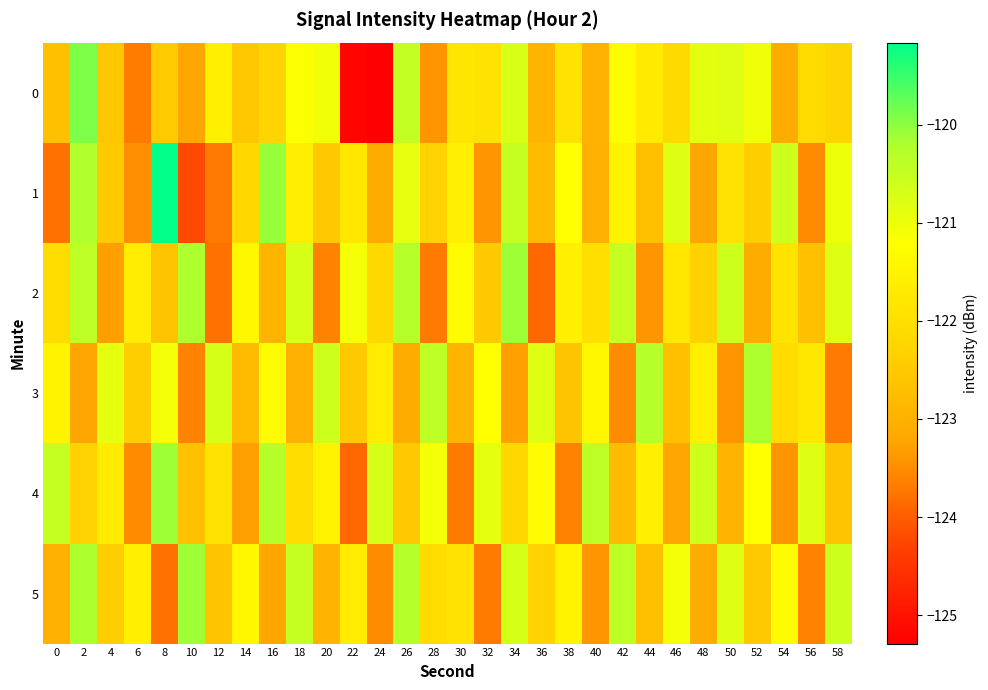

Reading left to right, transcribe all the data shown in this chart.

0: 0=-122.7	2=-119.9	4=-122.6	6=-123.7	8=-122.5	10=-123.2	12=-121.6	14=-122.5	16=-122.3	18=-121.2	20=-121.0	22=-125.2	24=-125.3	26=-120.5	28=-123.4	30=-121.8	32=-121.9	34=-120.7	36=-122.9	38=-121.9	40=-123.0	42=-121.3	44=-121.7	46=-122.1	48=-120.9	50=-120.8	52=-121.0	54=-123.1	56=-122.1	58=-122.3
1: 0=-123.8	2=-120.3	4=-122.4	6=-123.5	8=-119.2	10=-124.2	12=-123.7	14=-122.2	16=-120.1	18=-121.7	20=-122.5	22=-121.8	24=-123.1	26=-120.9	28=-122.3	30=-121.6	32=-123.4	34=-120.5	36=-122.8	38=-121.2	40=-123.0	42=-121.5	44=-122.7	46=-120.8	48=-123.2	50=-121.9	52=-122.4	54=-120.6	56=-123.5	58=-121.0
2: 0=-122.1	2=-120.4	4=-123.3	6=-121.7	8=-122.6	10=-120.2	12=-123.8	14=-121.4	16=-122.9	18=-120.7	20=-123.6	22=-121.1	24=-122.2	26=-120.3	28=-123.7	30=-121.3	32=-122.5	34=-120.1	36=-123.9	38=-121.6	40=-122.0	42=-120.5	44=-123.4	46=-121.8	48=-122.3	50=-120.6	52=-123.1	54=-121.9	56=-122.7	58=-120.8
3: 0=-121.5	2=-123.2	4=-120.9	6=-122.4	8=-121.1	10=-123.6	12=-120.7	14=-122.8	16=-121.3	18=-123.0	20=-120.6	22=-122.5	24=-121.7	26=-123.1	28=-120.4	30=-122.9	32=-121.2	34=-123.3	36=-120.8	38=-122.6	40=-121.4	42=-123.5	44=-120.3	46=-122.7	48=-121.6	50=-123.4	52=-120.2	54=-122.1	56=-121.8	58=-123.7
4: 0=-120.5	2=-122.3	4=-121.7	6=-123.5	8=-120.1	10=-122.7	12=-121.9	14=-123.3	16=-120.3	18=-122.1	20=-121.5	22=-123.9	24=-120.7	26=-122.5	28=-121.1	30=-123.7	32=-120.9	34=-122.2	36=-121.3	38=-123.6	40=-120.4	42=-122.8	44=-121.6	46=-123.2	48=-120.6	50=-122.9	52=-121.2	54=-123.4	56=-120.8	58=-122.6
5: 0=-123.0	2=-120.2	4=-122.4	6=-121.6	8=-123.8	10=-120.1	12=-122.6	14=-121.4	16=-123.2	18=-120.5	20=-122.9	22=-121.7	24=-123.5	26=-120.3	28=-122.1	30=-121.9	32=-123.7	34=-120.7	36=-122.3	38=-121.5	40=-123.4	42=-120.4	44=-122.7	46=-121.1	48=-123.1	50=-120.8	52=-122.5	54=-121.3	56=-123.6	58=-120.6